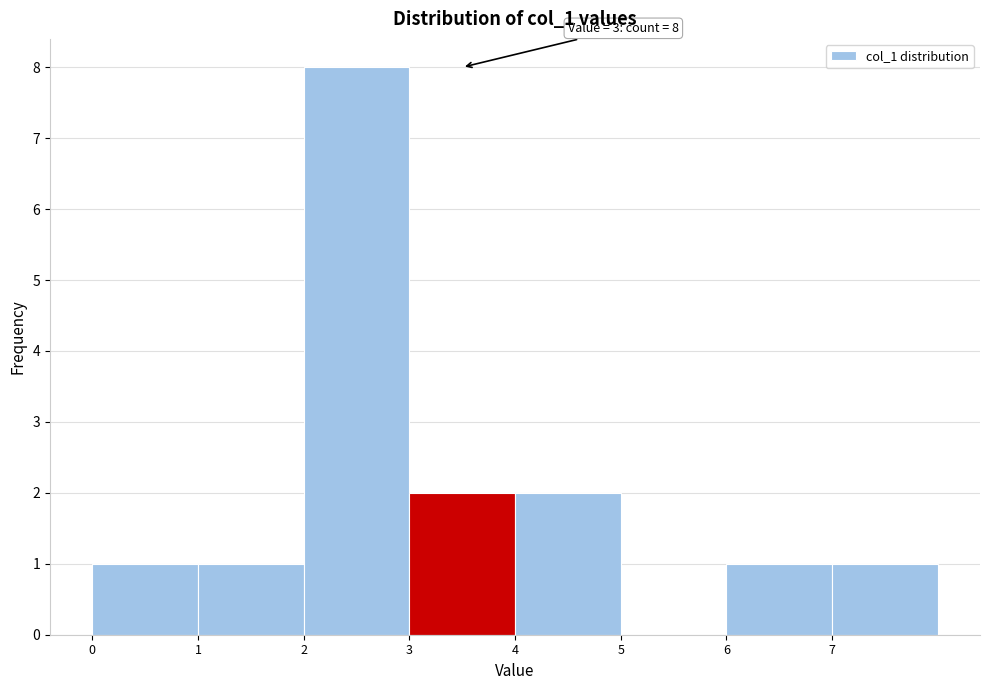

Over which range of the x-axis is the bar tallest?

2 to 3